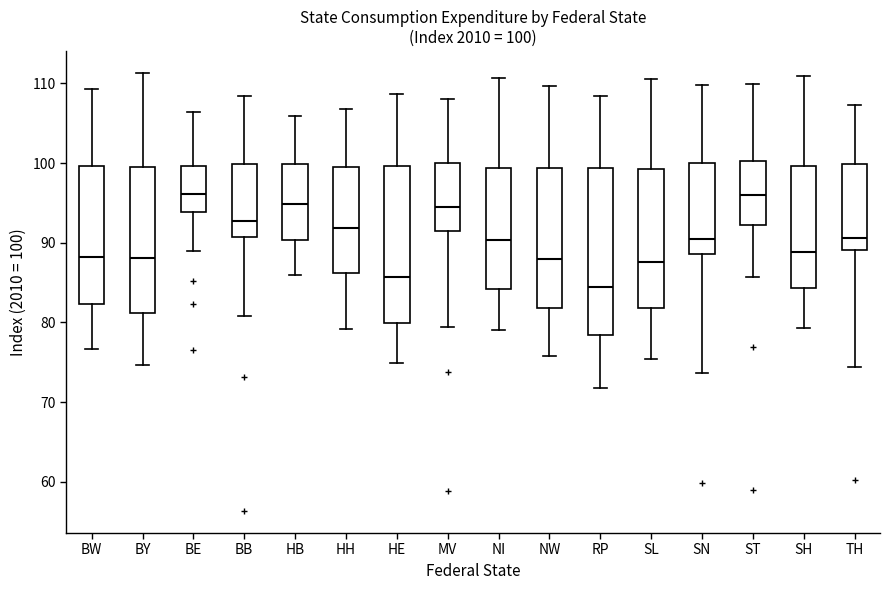

Comparing the boxes themselves (not the whiskers), which one is the tallest?

RP